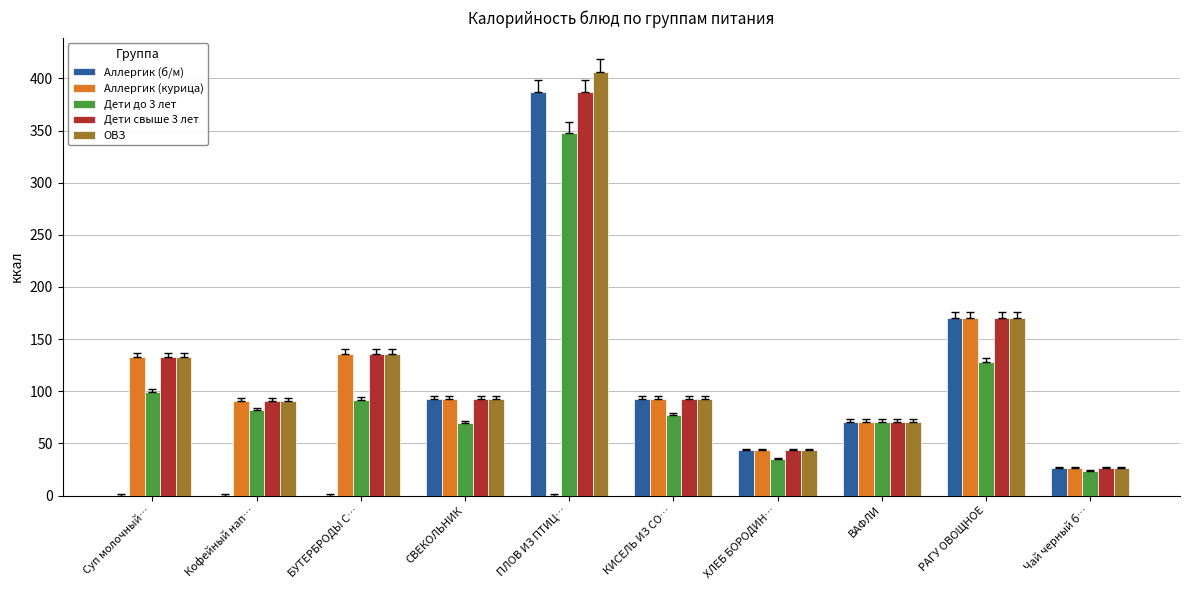

Which series changed the most between Суп молочный… and СВЕКОЛЬНИК?

Аллергик (б/м)